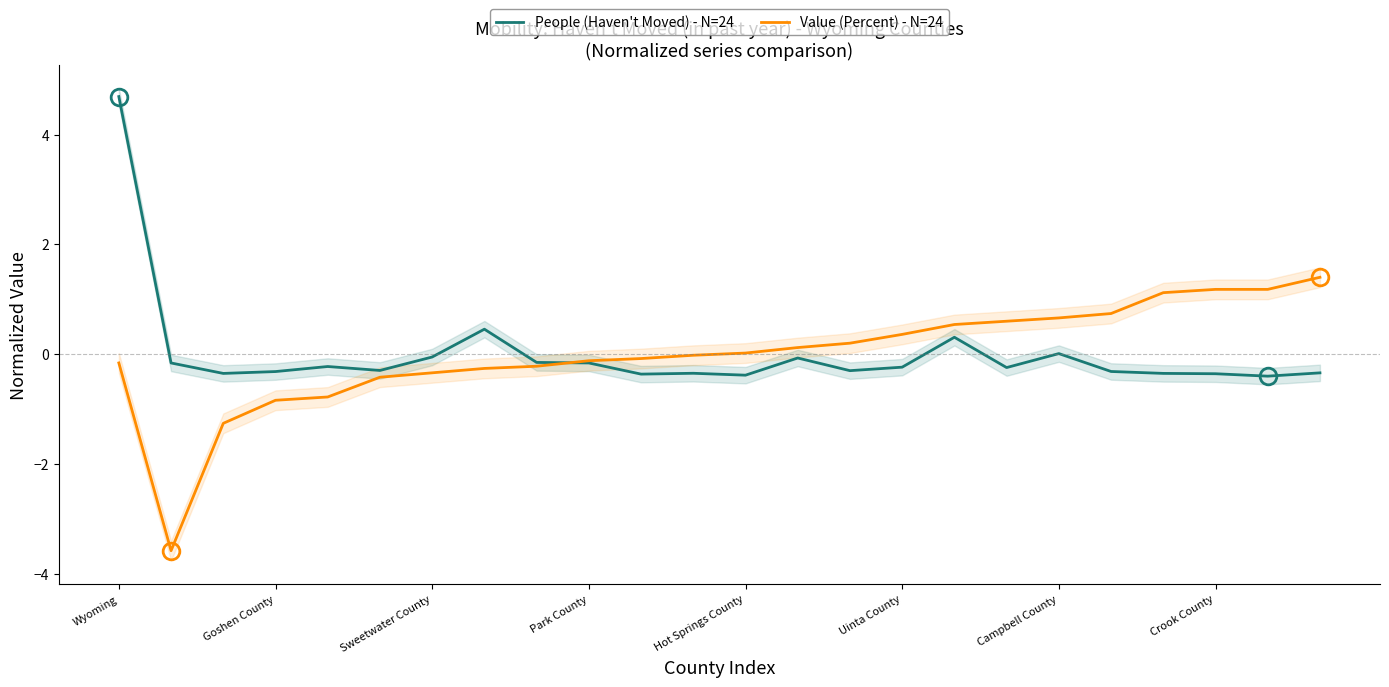

What is the difference between the maximum and minimum values in the Value (Percent) - N=24 series?

5.0